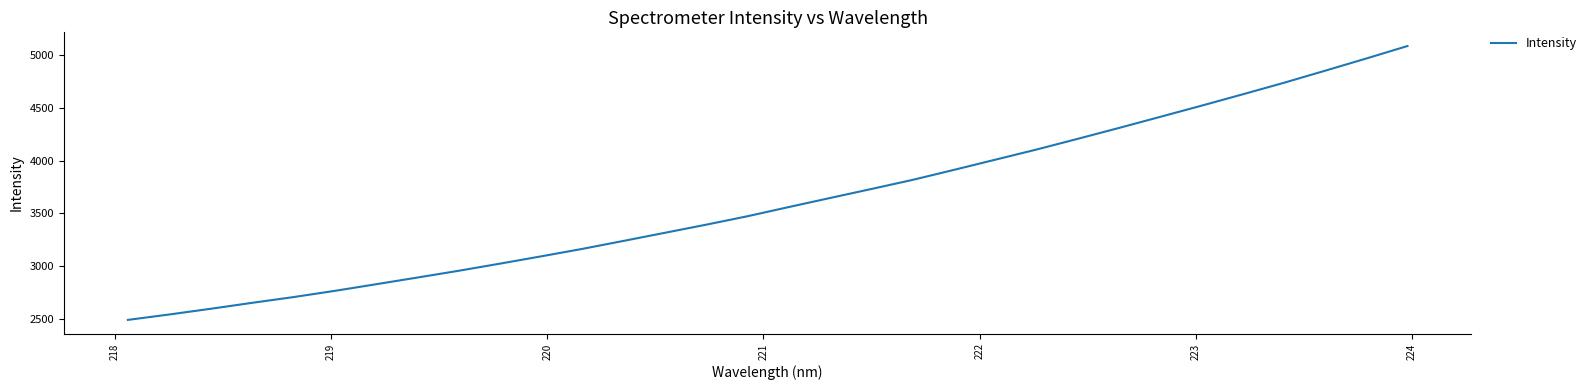

What is the difference between the maximum and minimum values?

2589.1